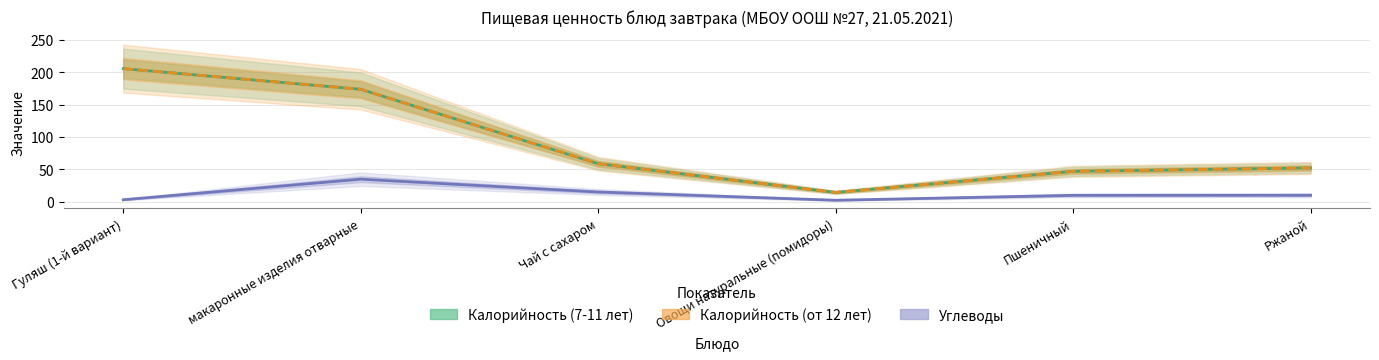

What is the value of the Калорийность (7-11 лет) point at the 1st from the left?

205.8